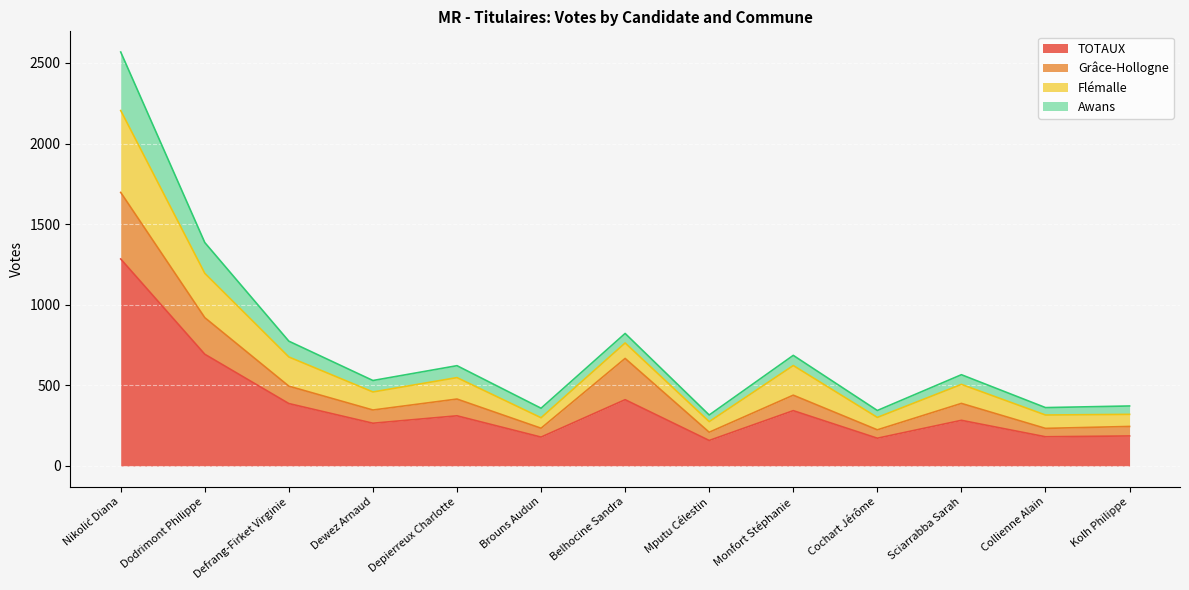

What is the lowest value of the TOTAUX series?

158